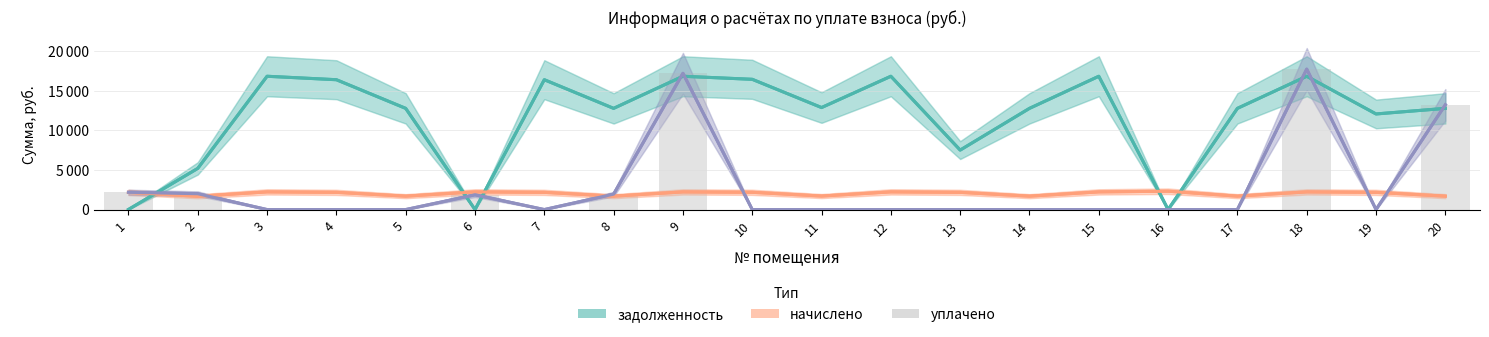

The value of задолженность at 9 is 16846.1. True or false?

True